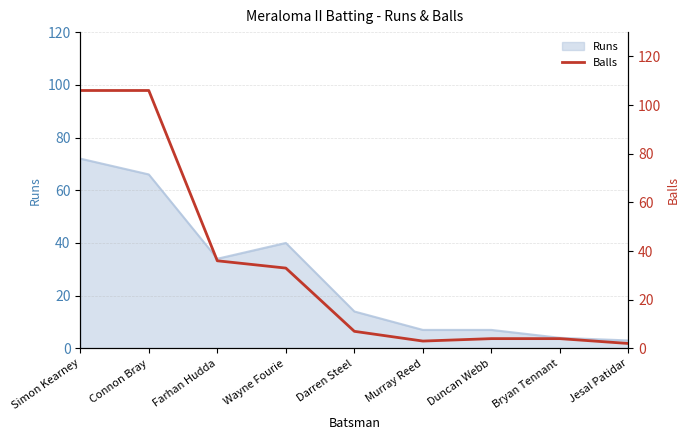

How many values are below 7?

4